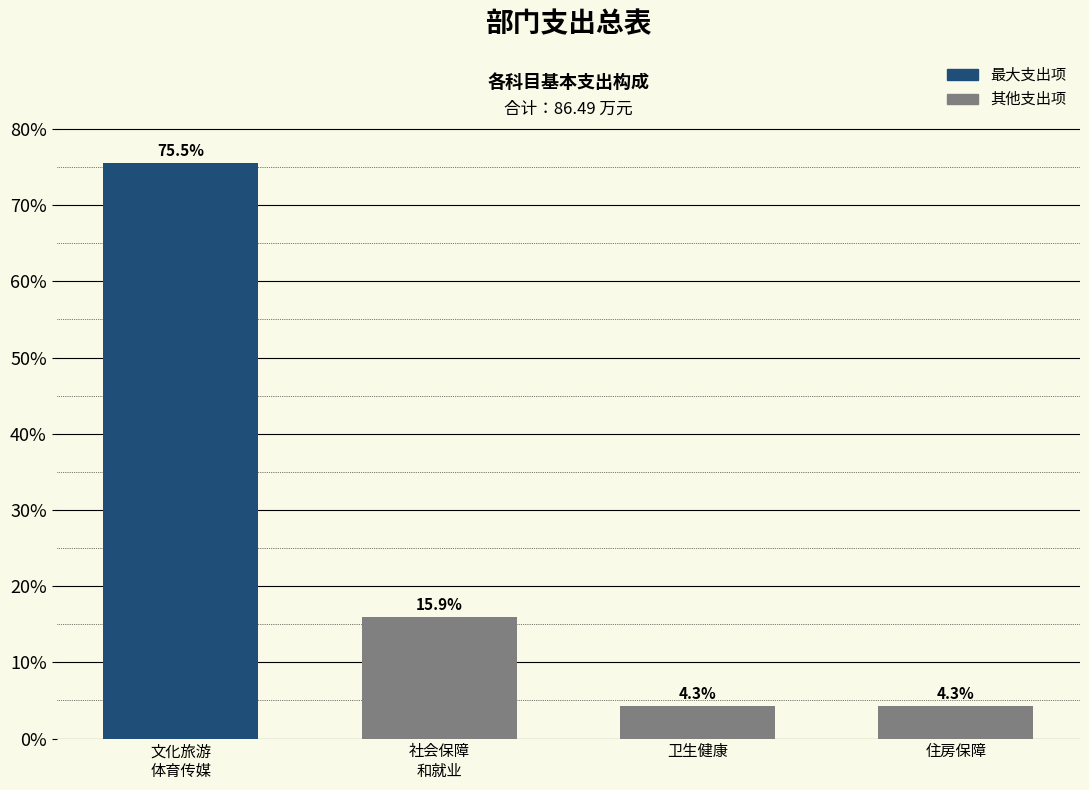

Reading left to right, what are all the values shown in this chart?

75.5	15.9	4.3	4.3